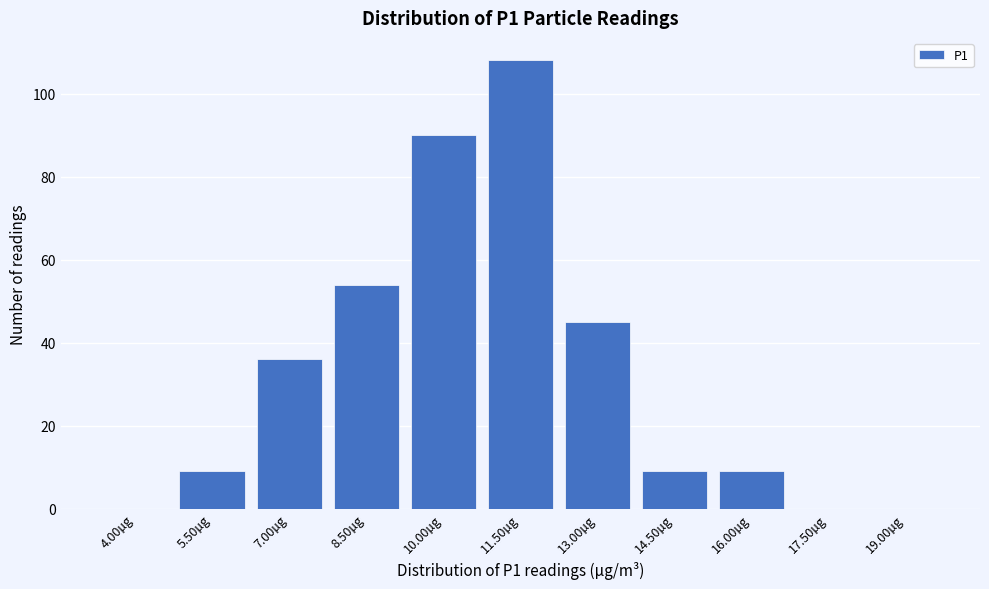

Reading left to right, extract all data points from this chart.

4.00µg=0	5.50µg=9	7.00µg=36	8.50µg=54	10.00µg=90	11.50µg=108	13.00µg=45	14.50µg=9	16.00µg=9	17.50µg=0	19.00µg=0